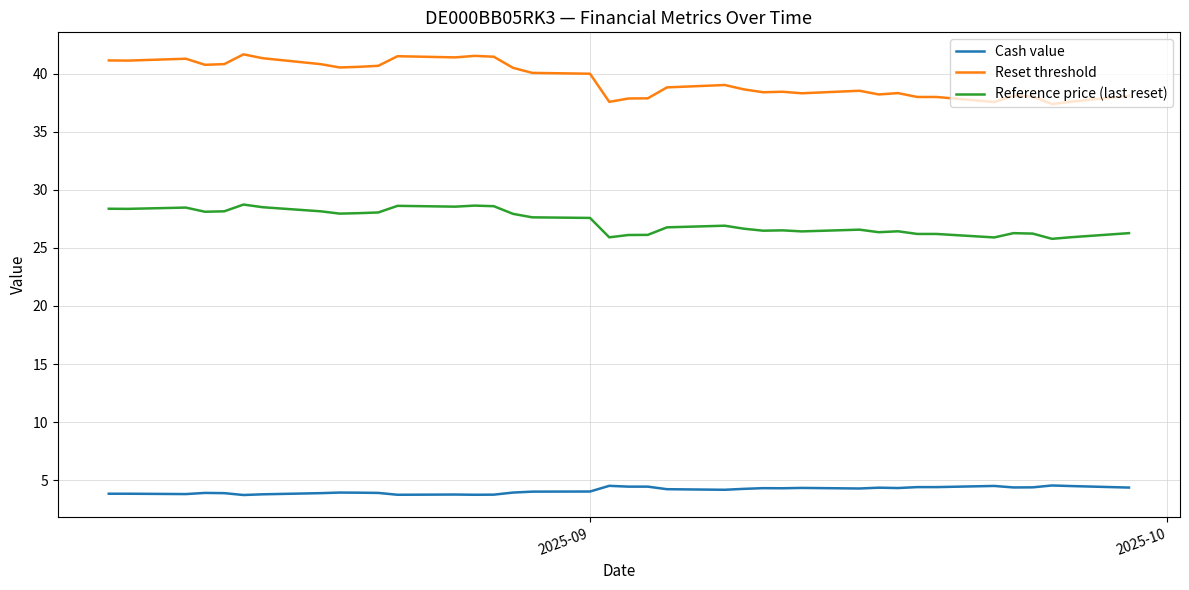

At how many categories does at least one series exceed 6?

38